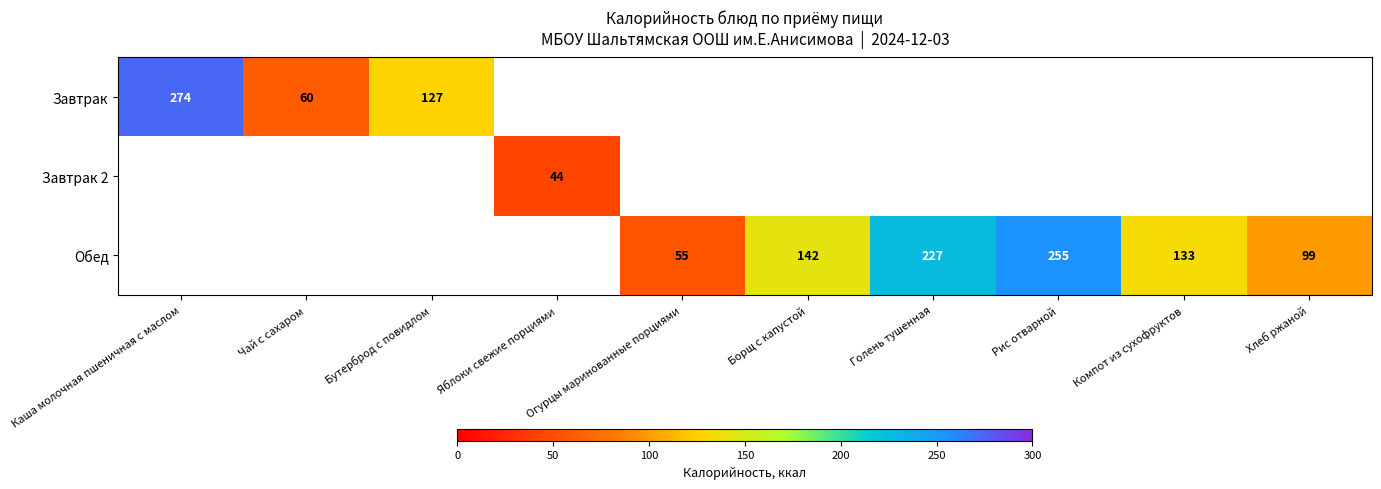

How many categories are shown in the chart?

10